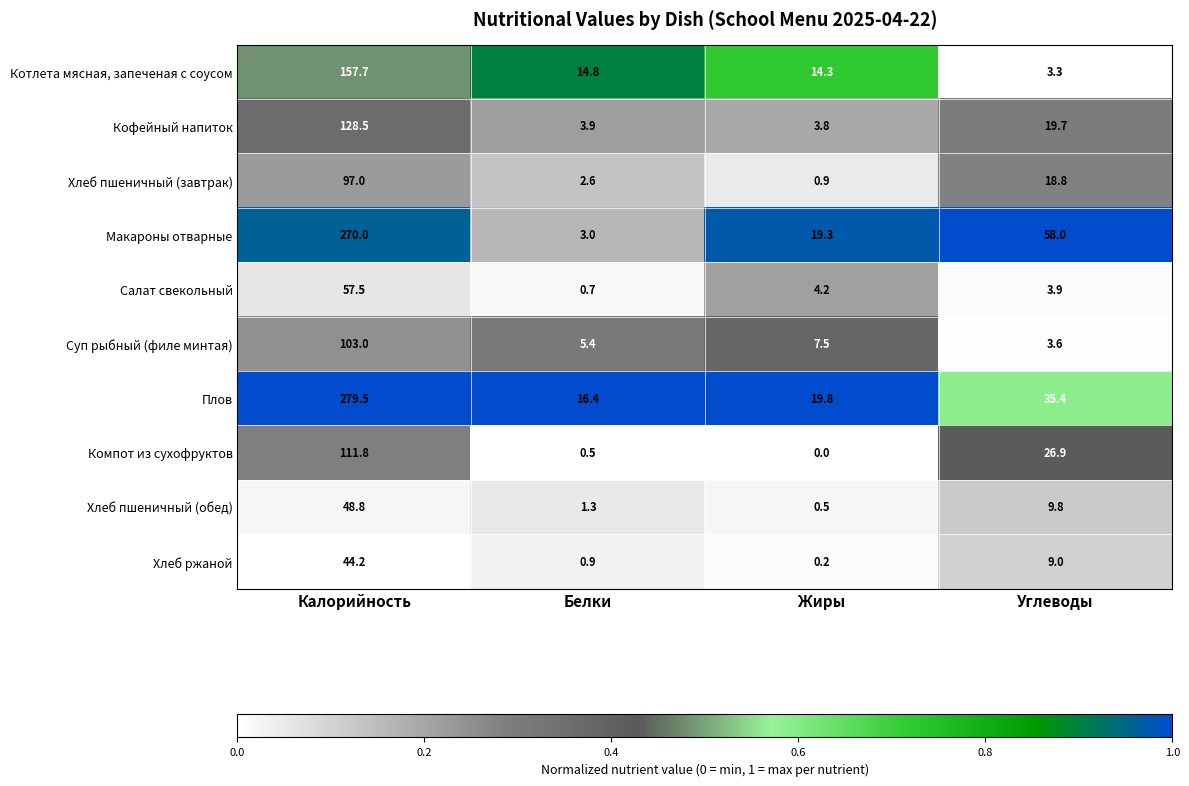

Which series changed the most between Калорийность and Жиры?

Плов